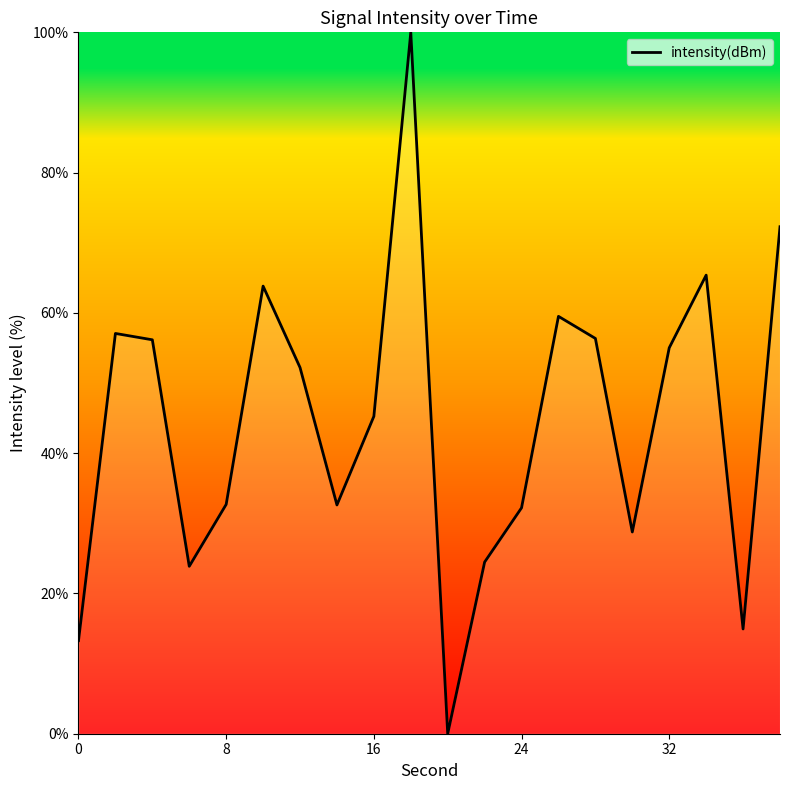

What is the greatest value displayed?

100.0